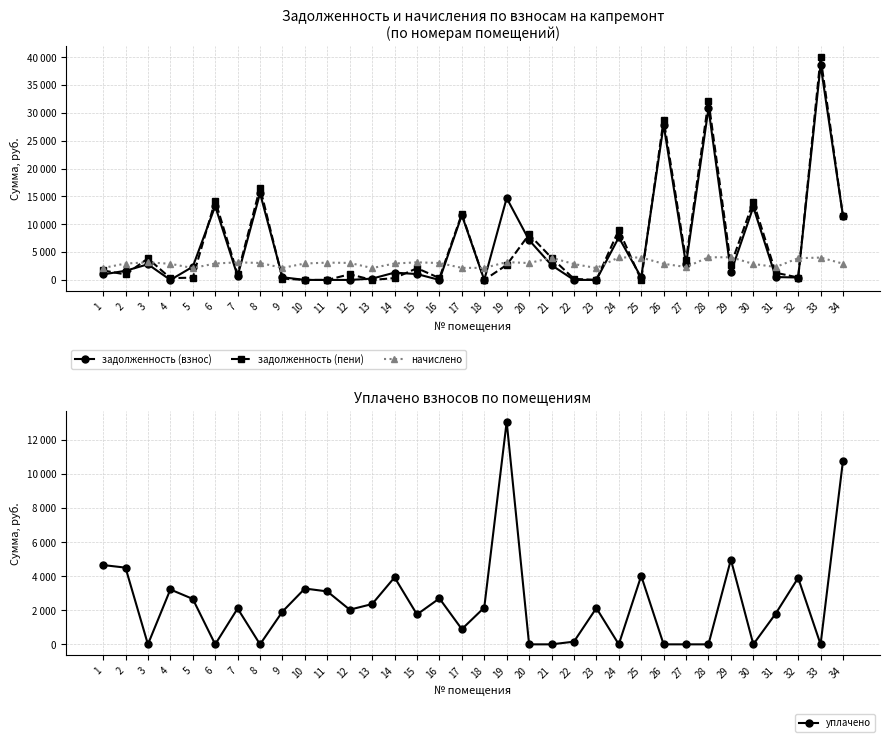

Between 11 and 29, which series saw the biggest shift?

задолженность (пени)